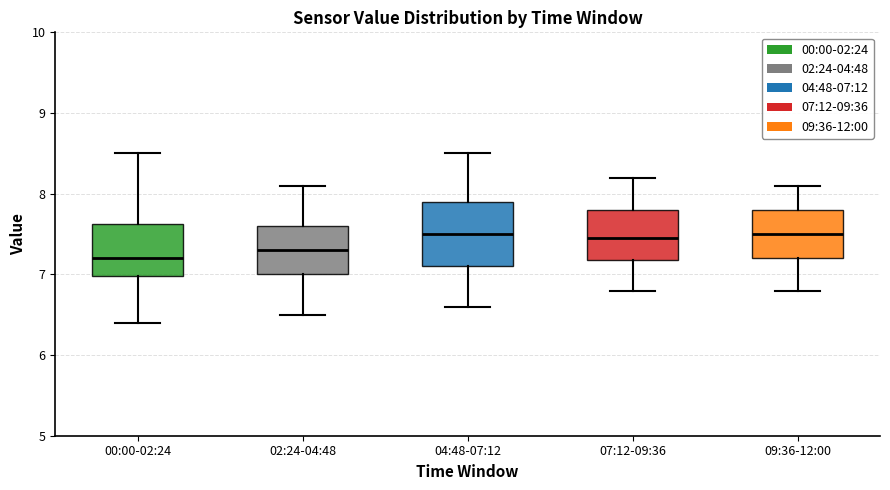

Reading left to right, transcribe this box plot: for each box, give where its median line is, the range the box spans, and where its two whiskers end, as read against the y-axis. The values are not printed on the chart, so give them approximately, as read against the axis.

00:00-02:24: median 7.2, box 7.0 to 7.6, whiskers 6.4 to 8.5
02:24-04:48: median 7.3, box 7.0 to 7.6, whiskers 6.5 to 8.1
04:48-07:12: median 7.5, box 7.1 to 7.9, whiskers 6.6 to 8.5
07:12-09:36: median 7.5, box 7.2 to 7.8, whiskers 6.8 to 8.2
09:36-12:00: median 7.5, box 7.2 to 7.8, whiskers 6.8 to 8.1